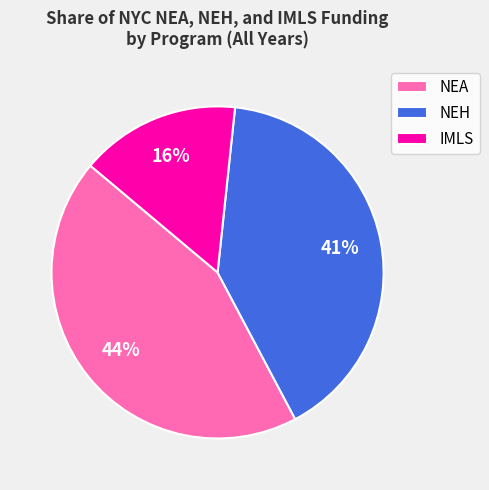

What percentage is the NEH slice, to the nearest percent?

41%